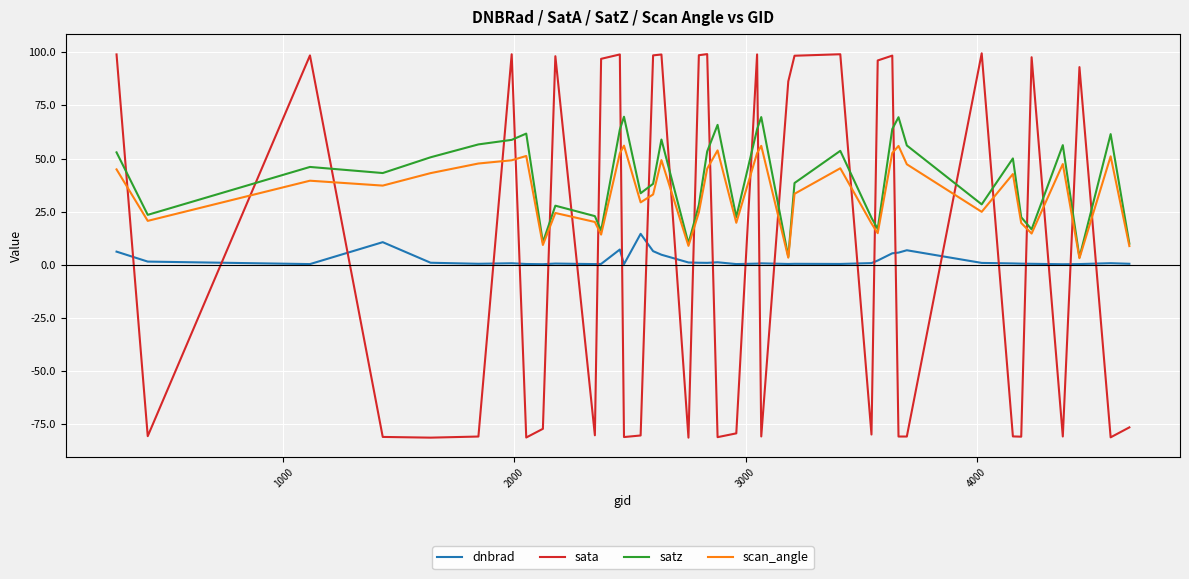

How many categories are shown in the chart?

40